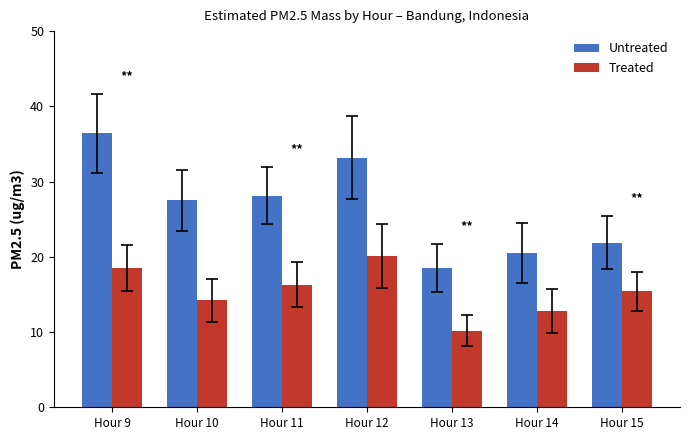

The Treated series shows 14.2 at Hour 10. True or false?

True